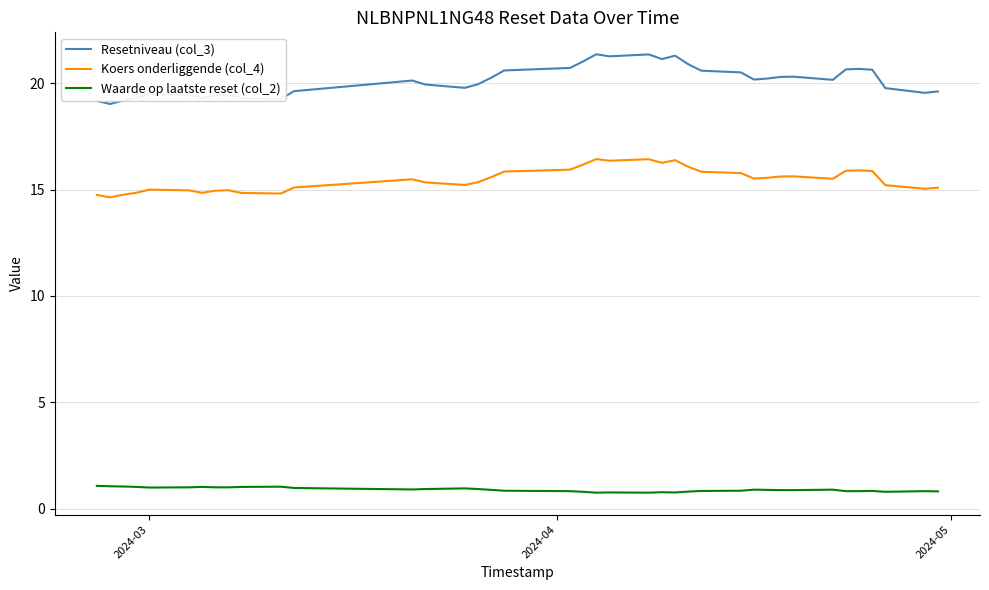

What is the maximum value shown in the chart?

21.4